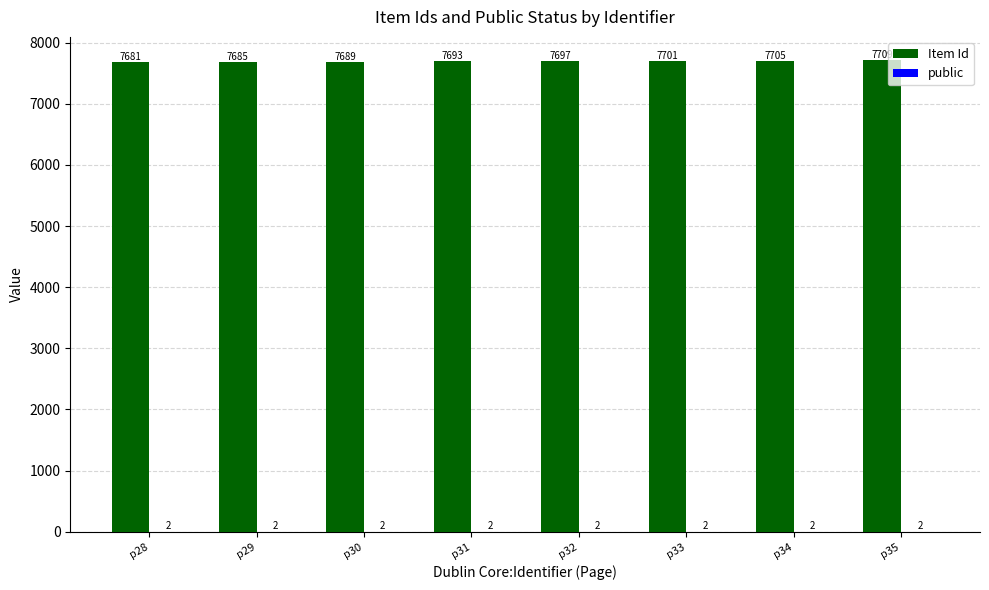

Where is Item Id nearest to the value 7695?

p31